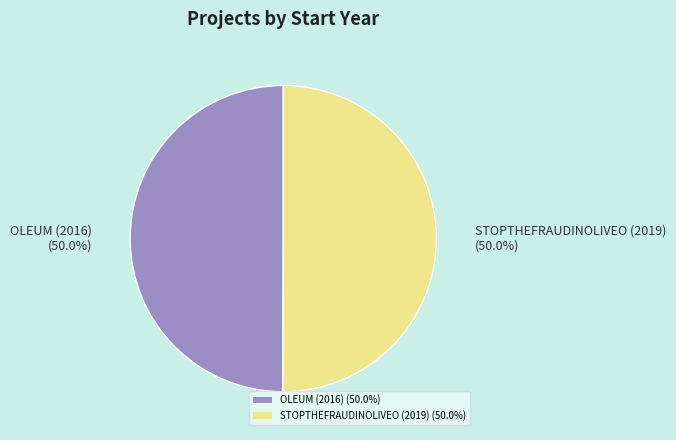

How many segments does this pie chart have?

2